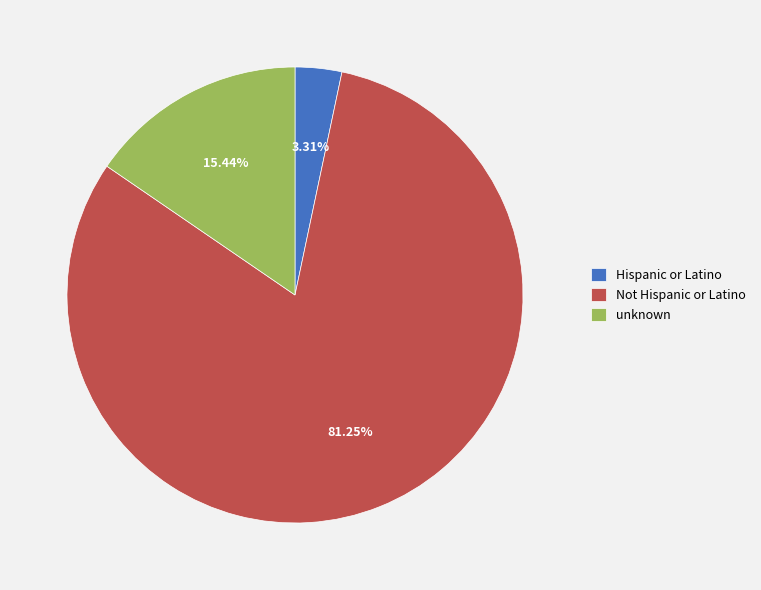

What percentage do Not Hispanic or Latino and Hispanic or Latino together represent?

84.6%